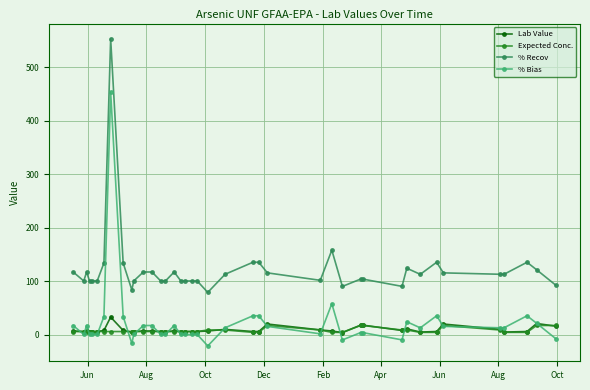

True or false: % Recov has more than 2 points higher than both neighbors.

True